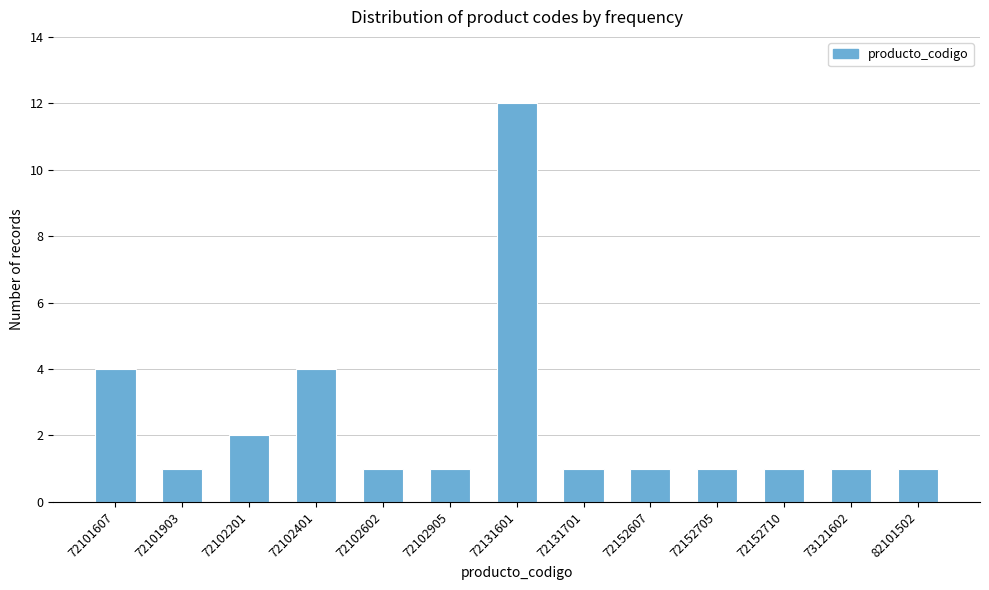

Reading right to left, extract all data points from this chart.

82101502=1	73121602=1	72152710=1	72152705=1	72152607=1	72131701=1	72131601=12	72102905=1	72102602=1	72102401=4	72102201=2	72101903=1	72101607=4